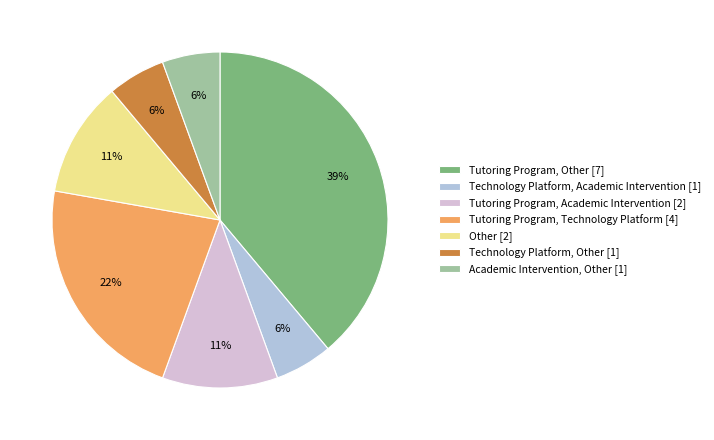

Count the number of slices in the pie.

7